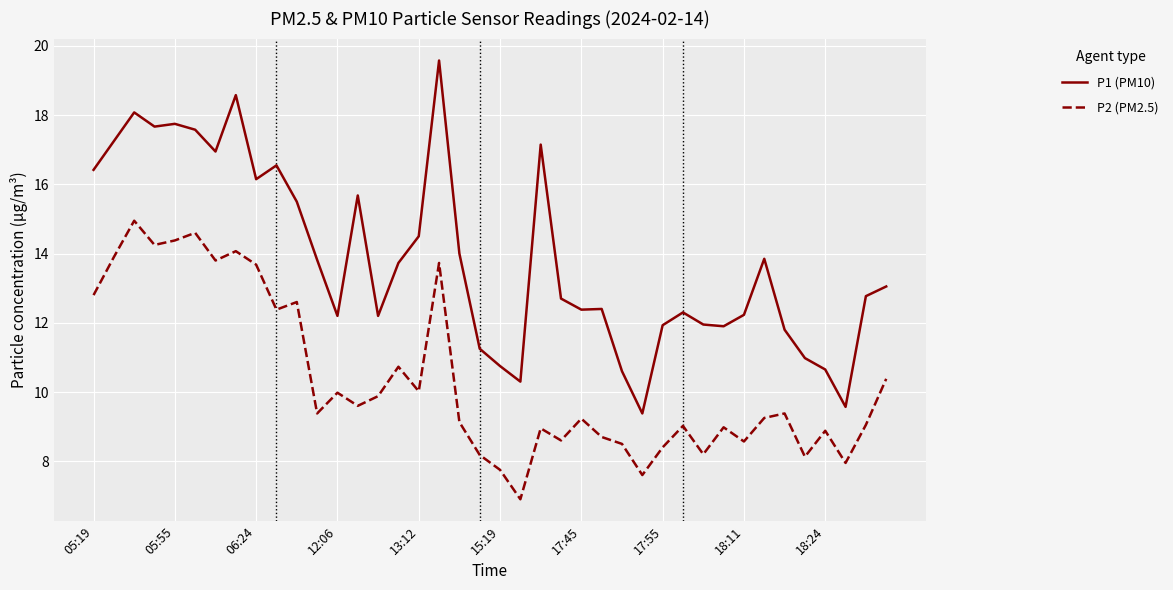

Which series has the largest range (max minus min)?

P1 (PM10)